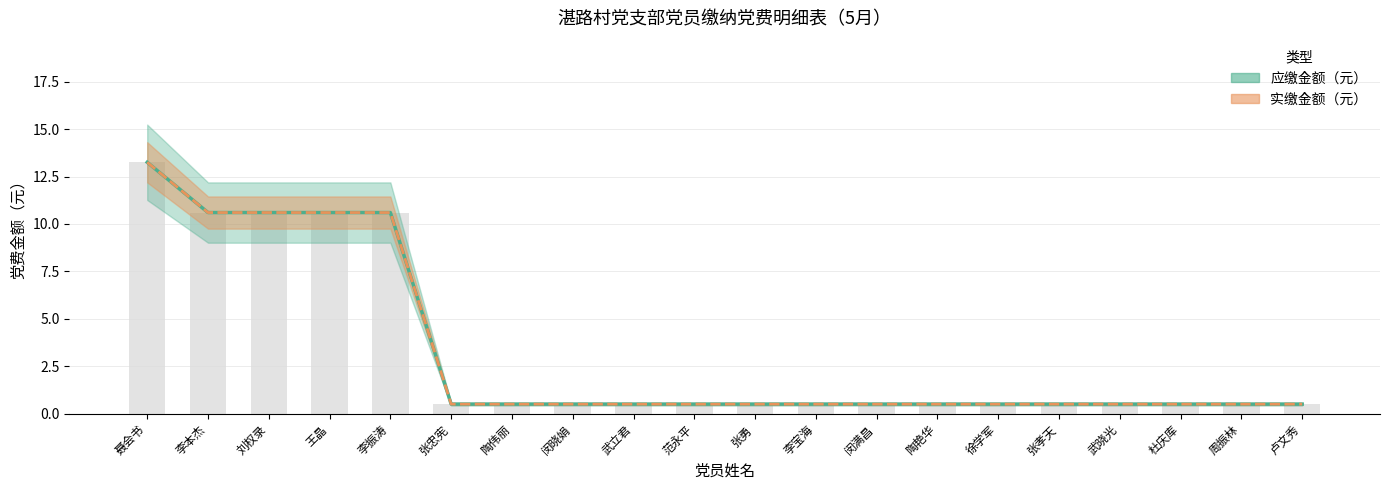

True or false: 应缴金额（元） has a value of 0.5 at 武晓光.

True